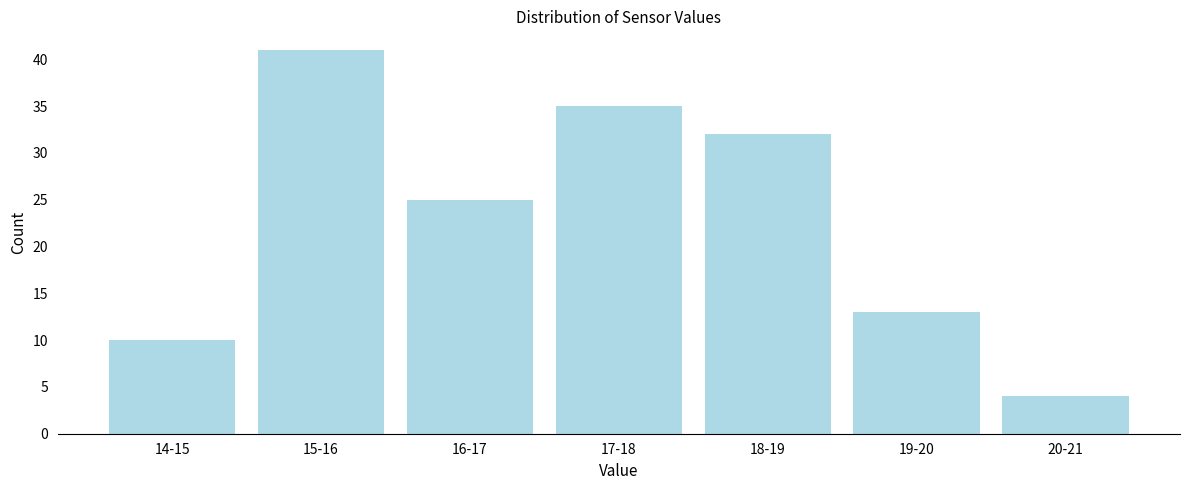

Reading left to right, what are all the values shown in this chart?

14-15=10	15-16=41	16-17=25	17-18=35	18-19=32	19-20=13	20-21=4